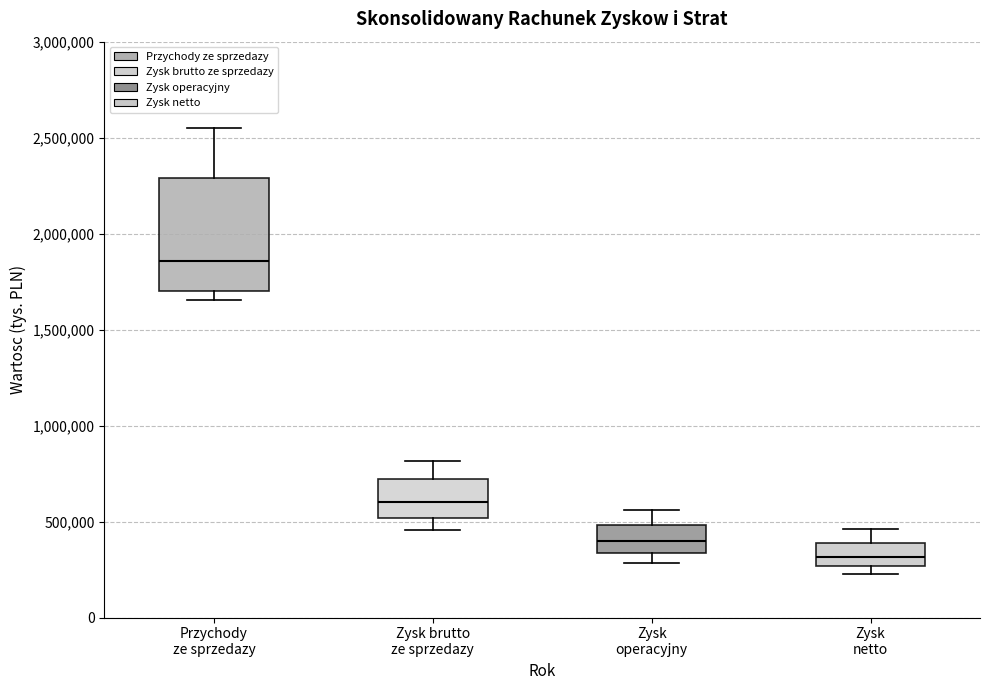

Reading left to right, read every box against the y-axis: the position of its median line, the range the box covers, and the ends of its whiskers. The values are not printed on the chart, so give them approximately, as read against the axis.

Przychody ze sprzedazy: median 1850000, box 1700000 to 2300000, whiskers 1650000 to 2550000
Zysk brutto ze sprzedazy: median 600000, box 500000 to 700000, whiskers 450000 to 800000
Zysk operacyjny: median 400000, box 350000 to 500000, whiskers 300000 to 550000
Zysk netto: median 300000, box 250000 to 400000, whiskers 250000 (just below the box's lower edge) to 450000